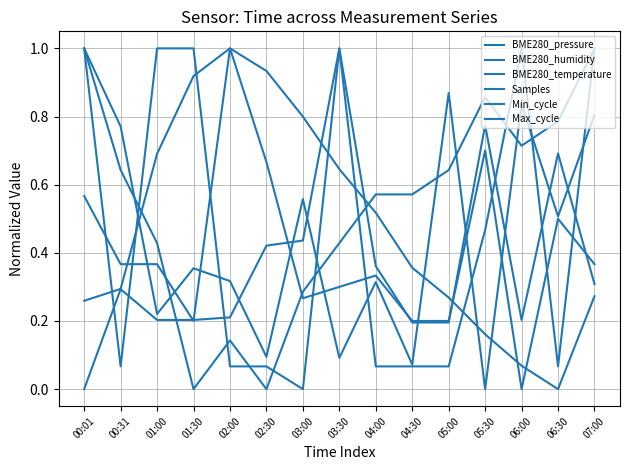

How many lines are shown in the chart?

6